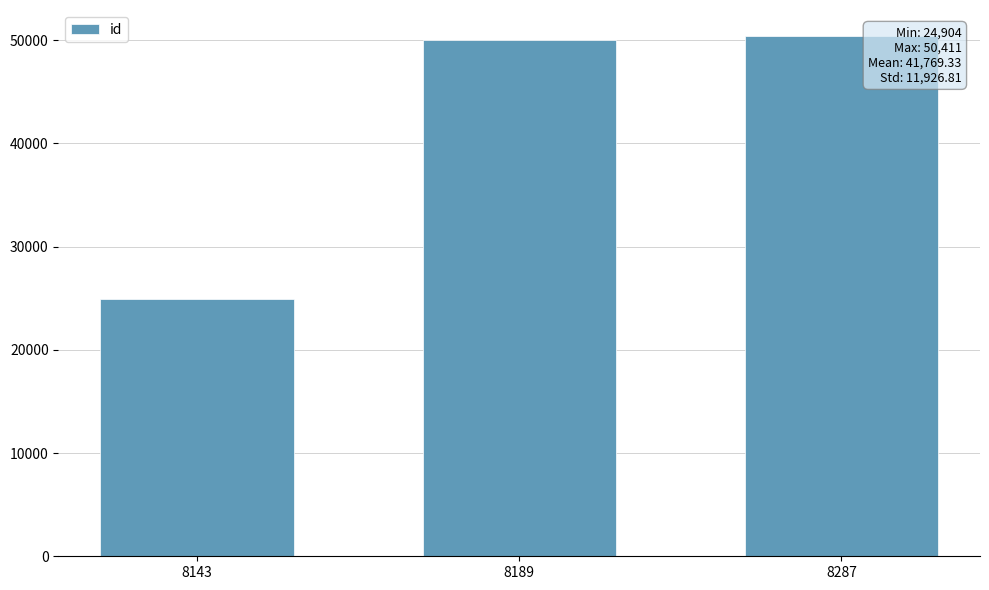

Does the chart contain any negative values?

No